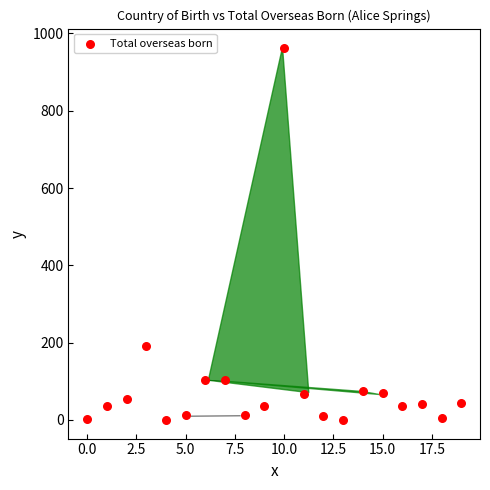

What Y value in the scatter plot is closest to 481?

192